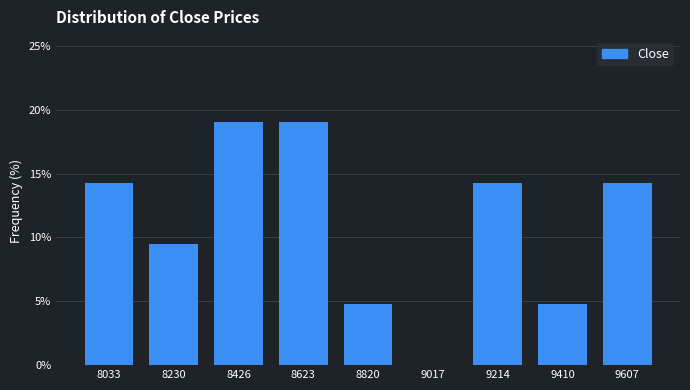

What is the height of the bar covering 9500 to 9700 on the x-axis? Neither the bar edges nor the heights are printed on the chart, so give them approximately, as read against the axes.

14.5